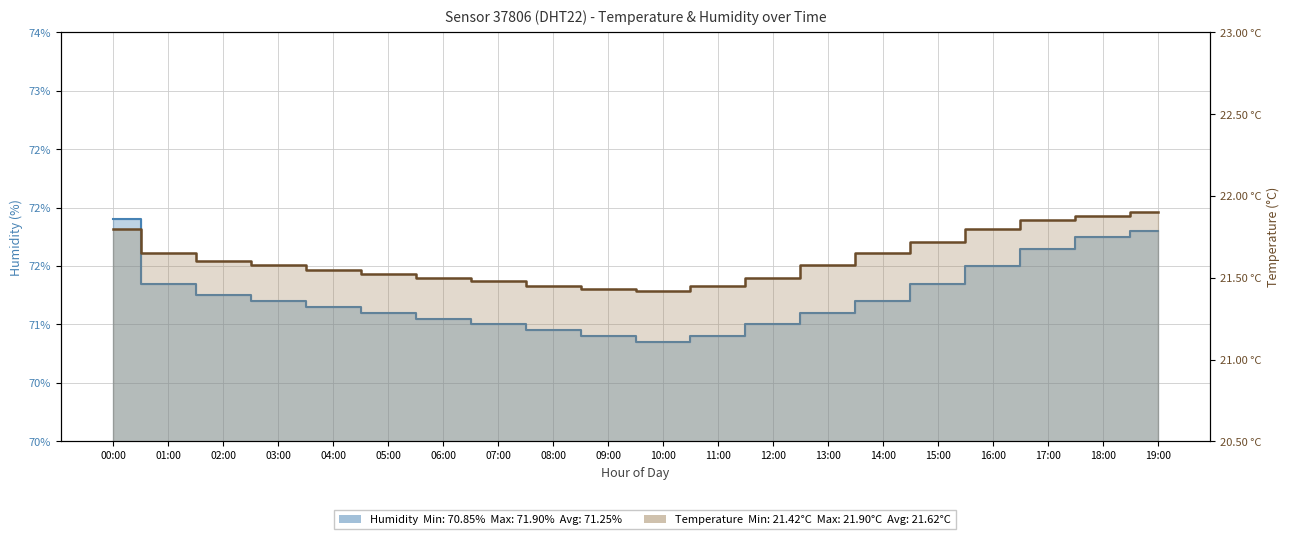

What is the total value across all series at 18:00?

93.6